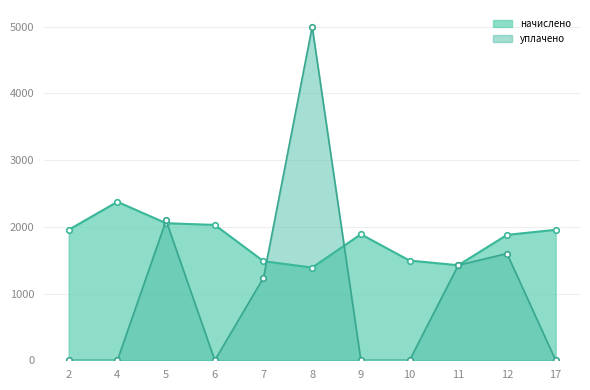

How many distinct data groups are displayed?

2